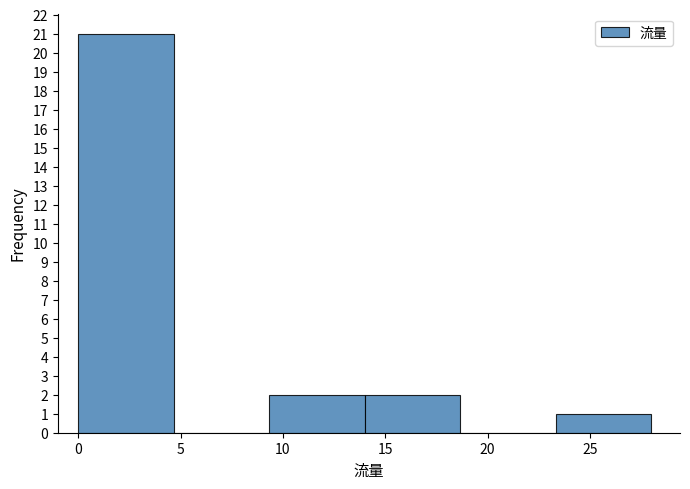

Reading left to right, list every bar in this chart as the range it spans on the x-axis followed by its height. Neither the bar edges nor the heights are printed on the chart, so give them approximately, as read against the axes.

0.0 to 4.5: 21
4.5 to 9.5: 0
9.5 to 14.0: 2
14.0 to 18.5: 2
18.5 to 23.5: 0
23.5 to 28.0: 1